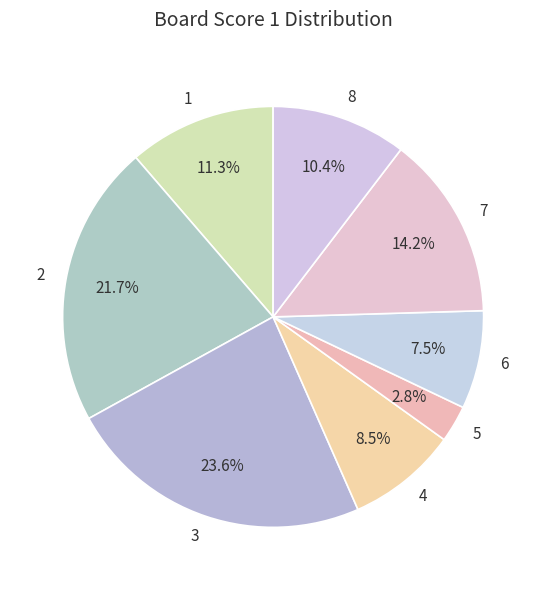

The 3 slice represents 24% of the pie. True or false?

True